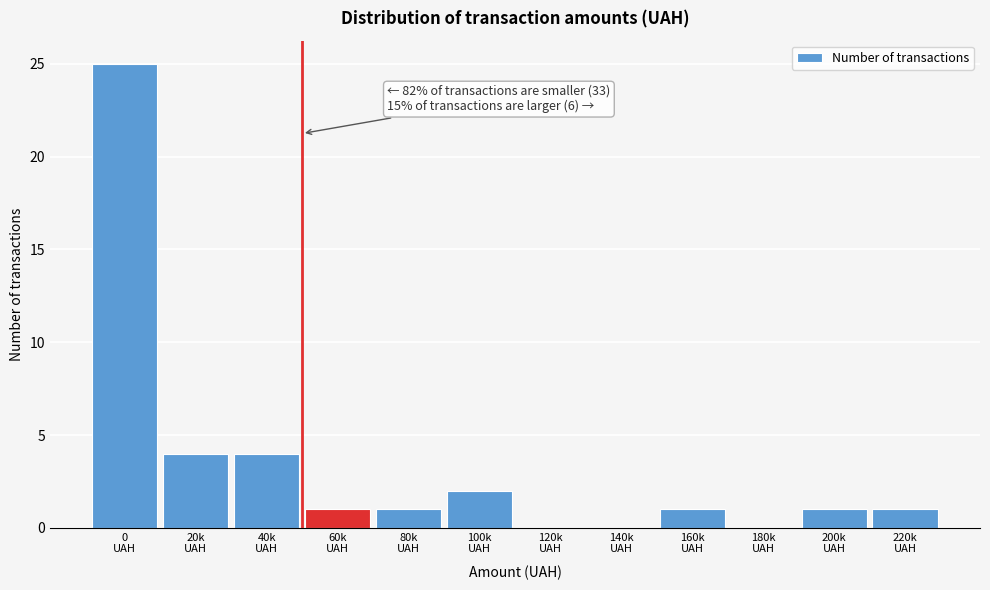

What is the maximum value shown in the chart?

25